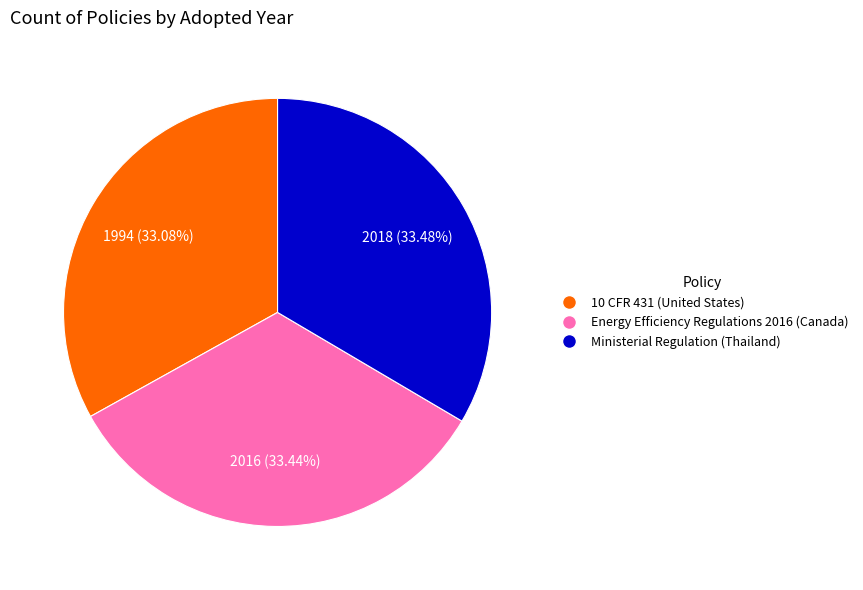

Is there any slice that represents more than half of the pie?

No